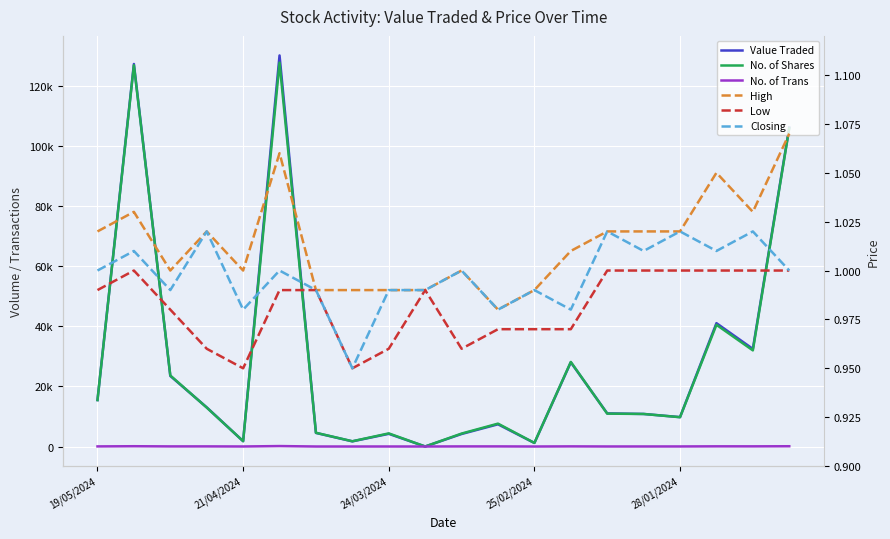

What position from the left is 17?

18